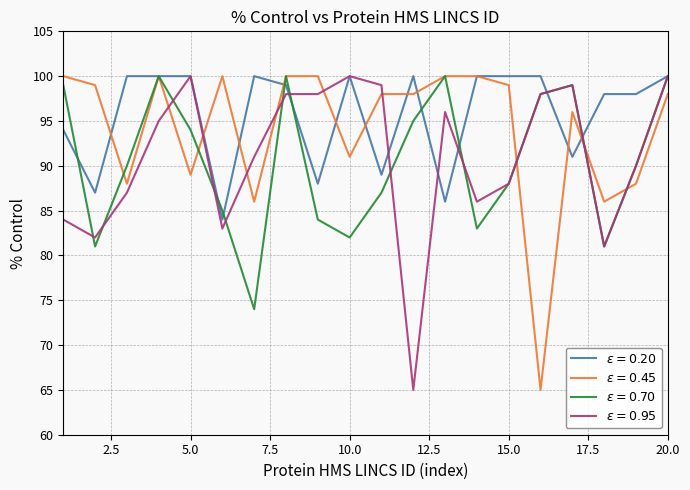

What is the minimum value shown in the chart?

65